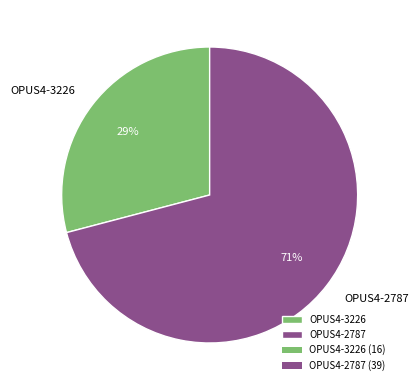

True or false: OPUS4-2787 accounts for 71% of the total.

True